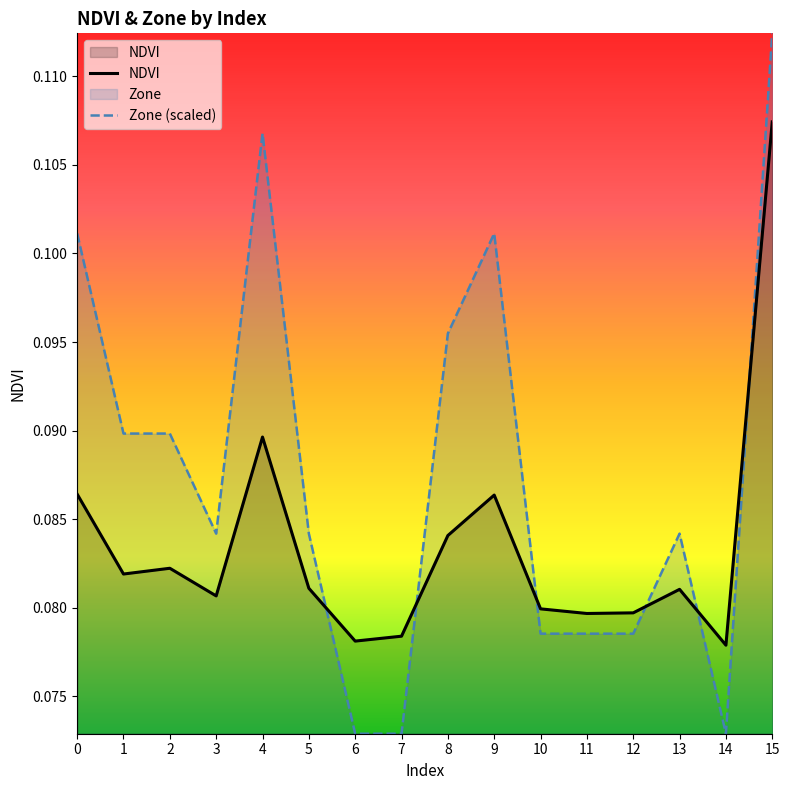

How many interior local valleys does the Zone (scaled) series have?

2